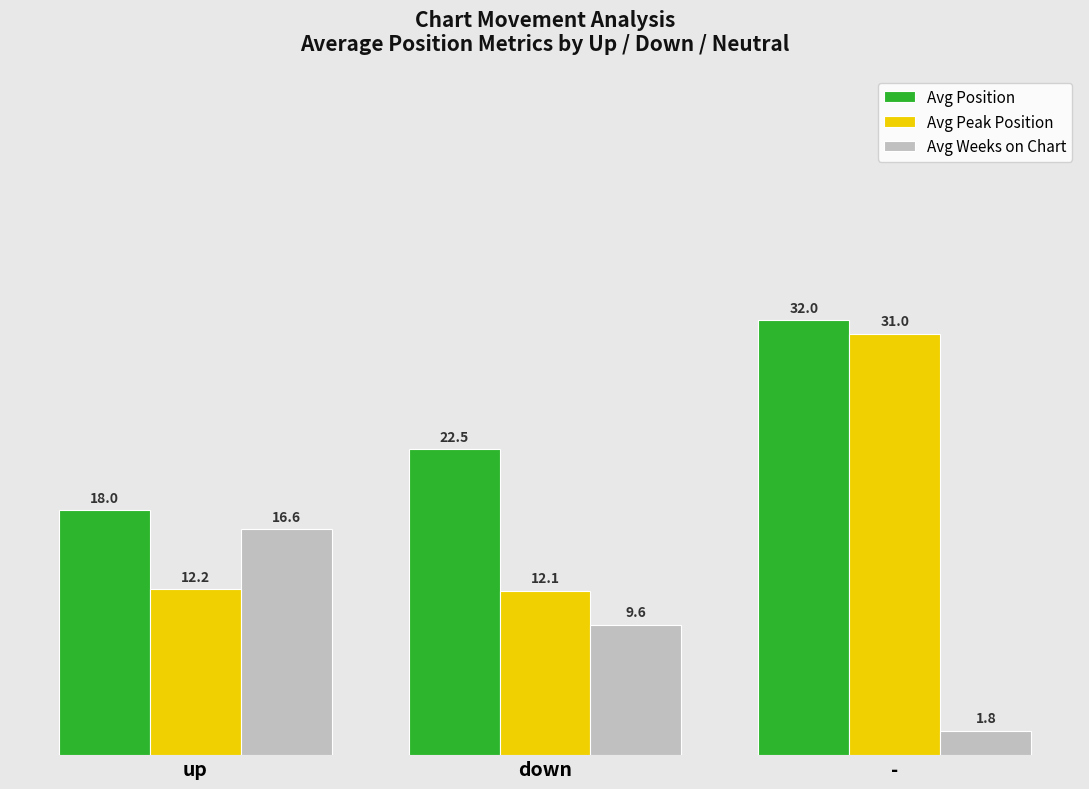

How many values in the Avg Position series are below 22?

1